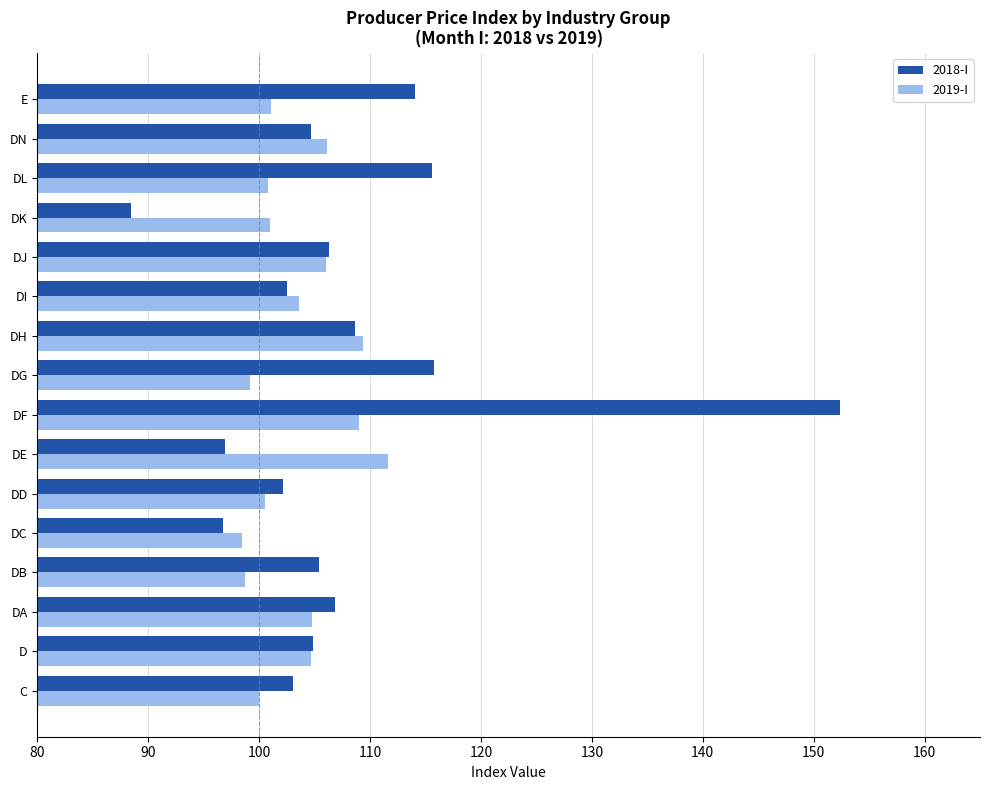

Rank the series by their maximum value, from lowest to highest.

2019-I, 2018-I